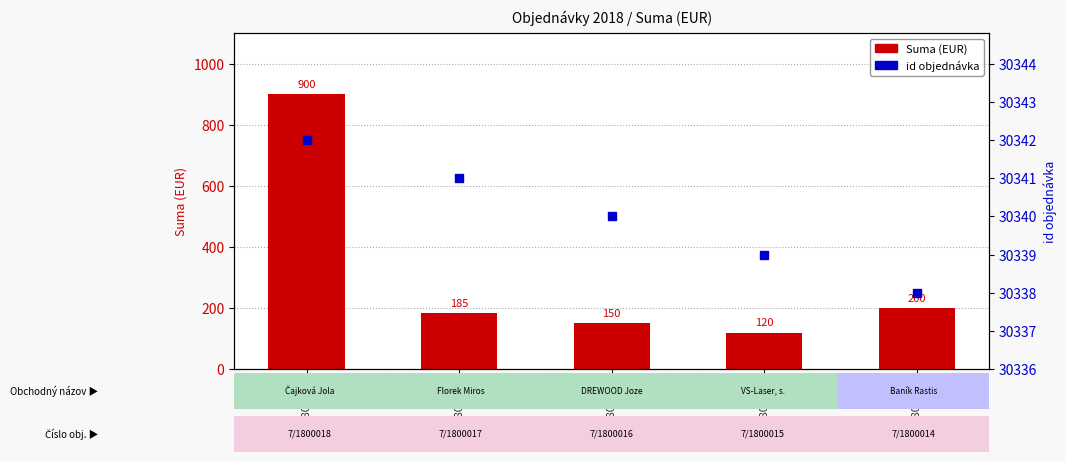

What are all the series names shown in the legend?

Suma (EUR), id objednávka